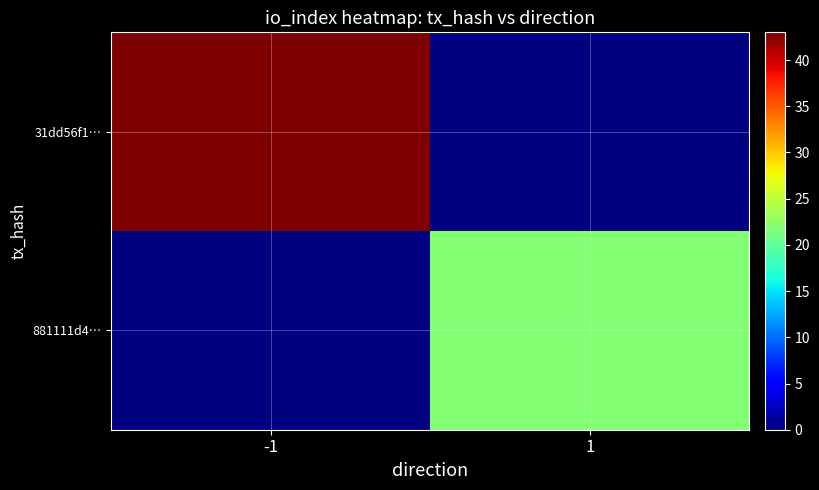

At which label is 31dd56f1… closest to 43?

-1